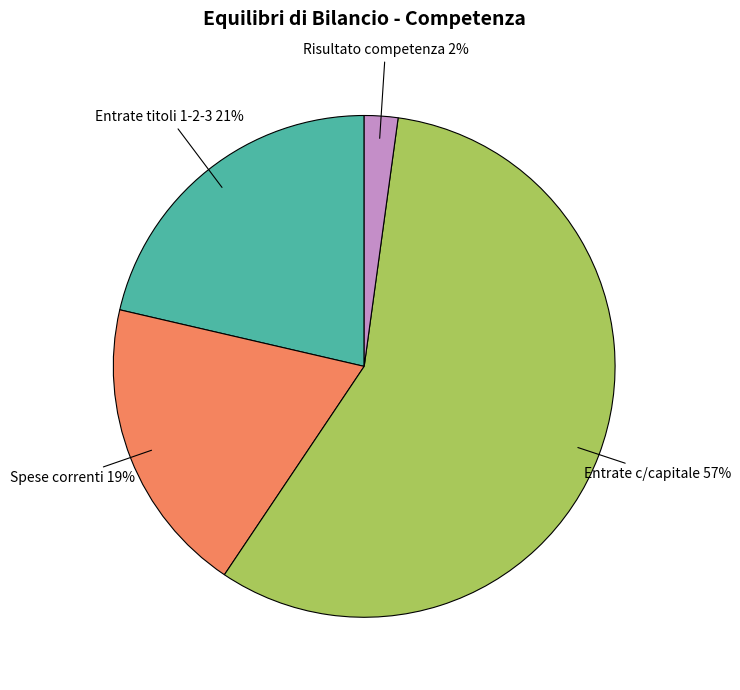

Combined, do Spese correnti and Entrate c/capitale account for over 50%?

Yes